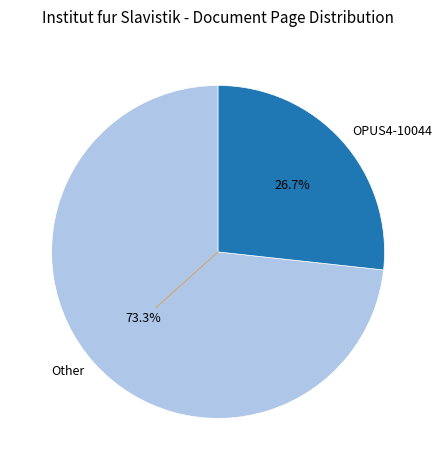

What percentage is the OPUS4-10044 slice, to the nearest percent?

27%